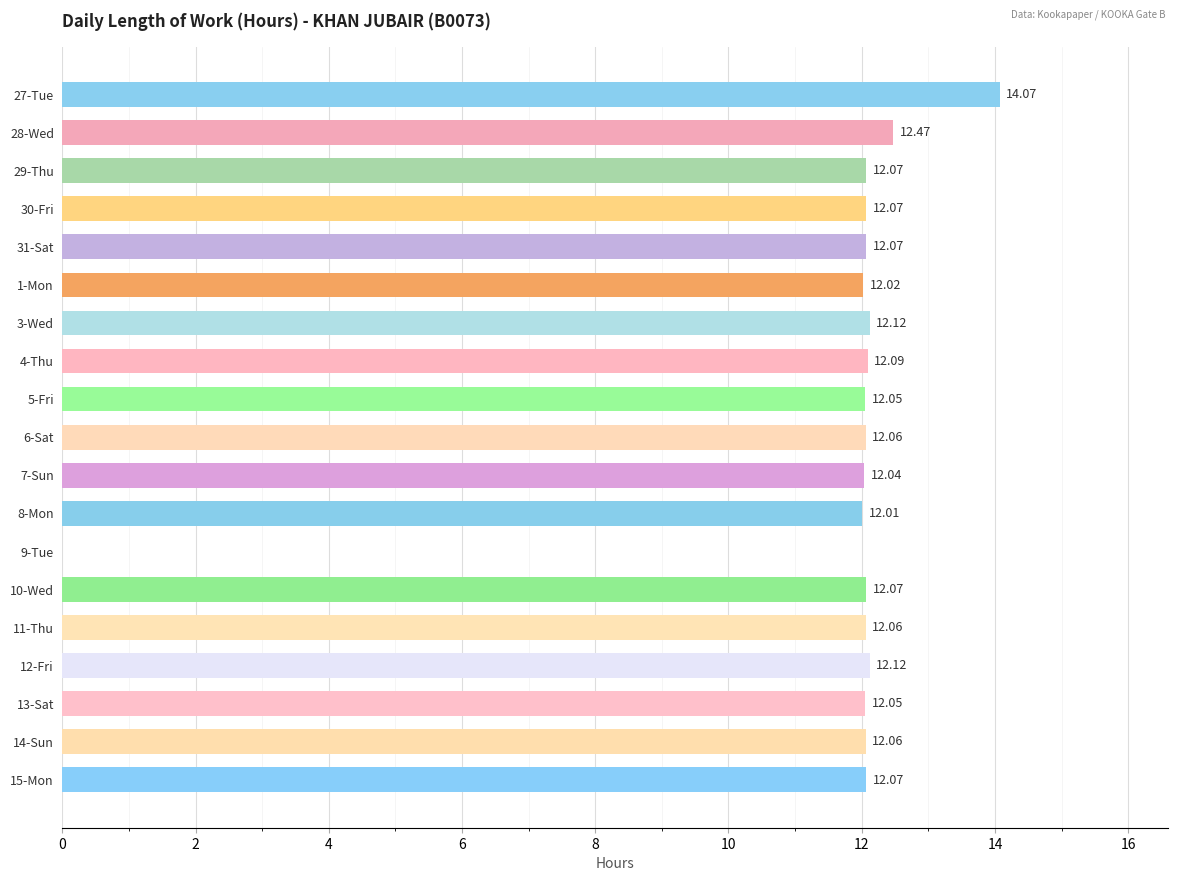

Approximately how many times larger is the value at 31-Sat compared to 11-Thu?

1.0